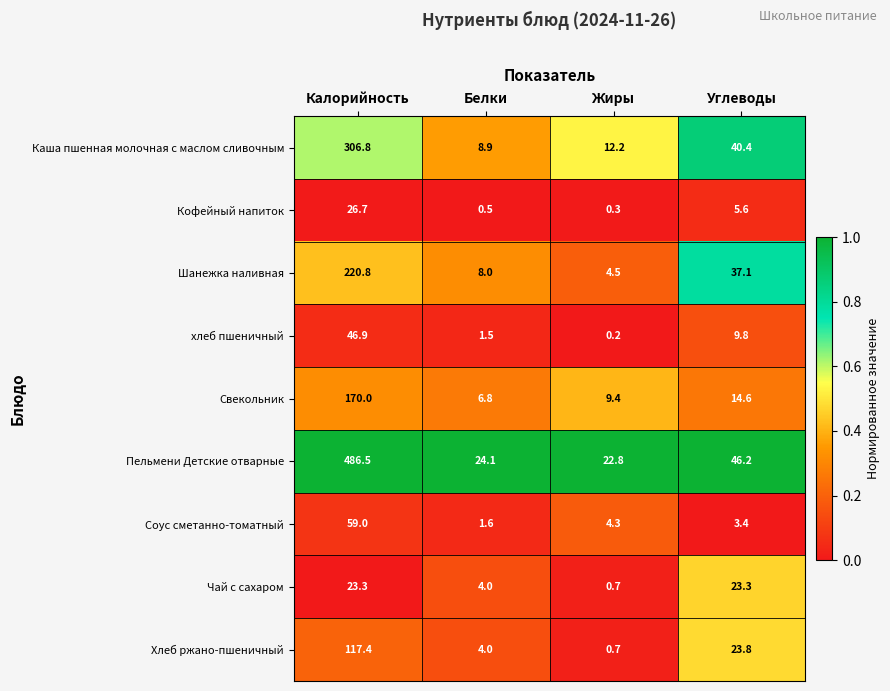

What is the total value across all series at Белки?

59.4